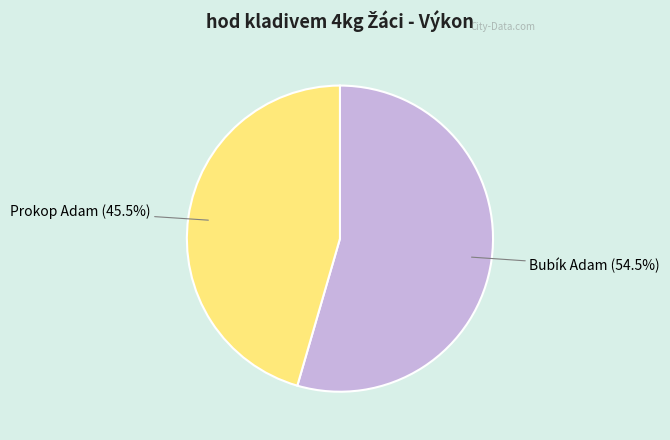

How many segments does this pie chart have?

2